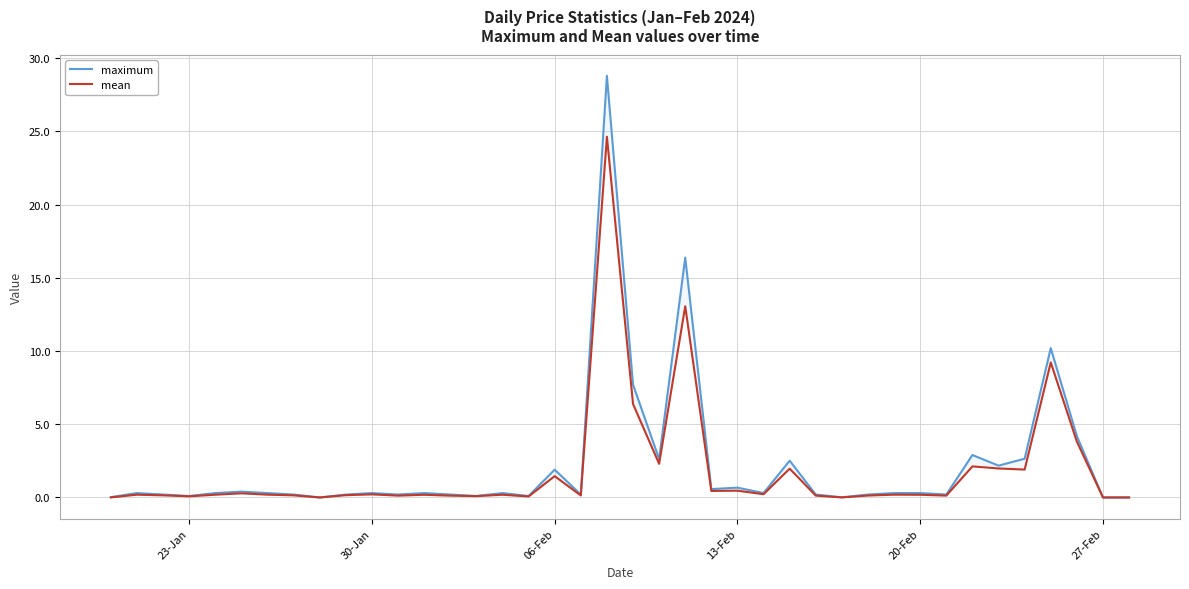

What are all the series names shown in the legend?

maximum, mean